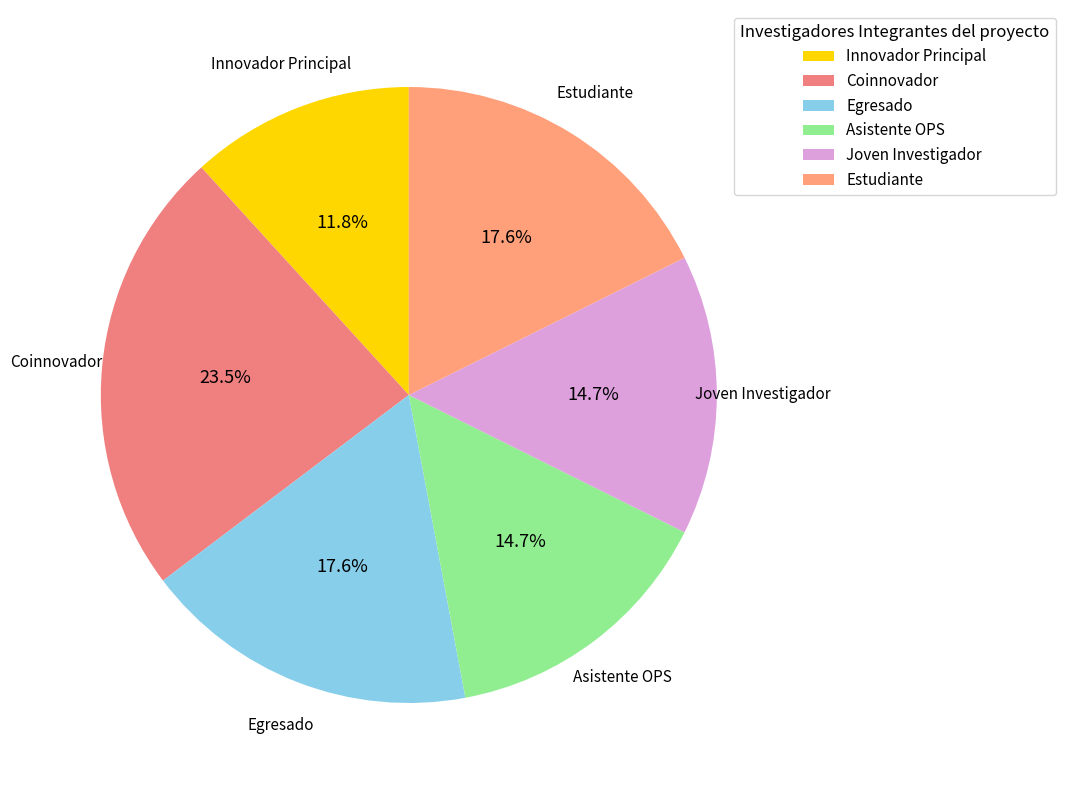

Which has a higher value, Joven Investigador or Egresado?

Egresado